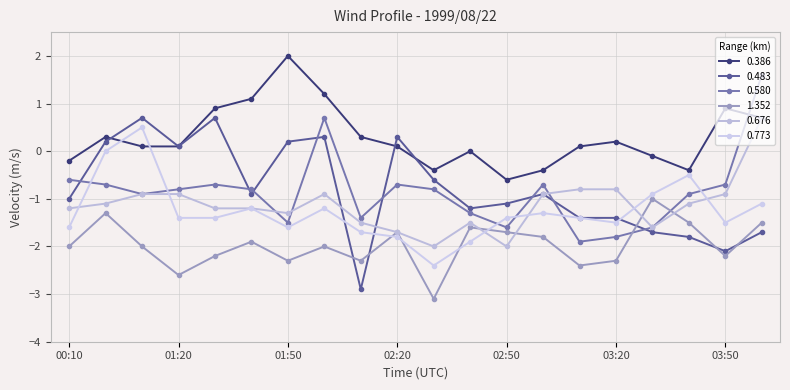

What is the value of the 0.580 point at the 2nd from the left?

-0.7